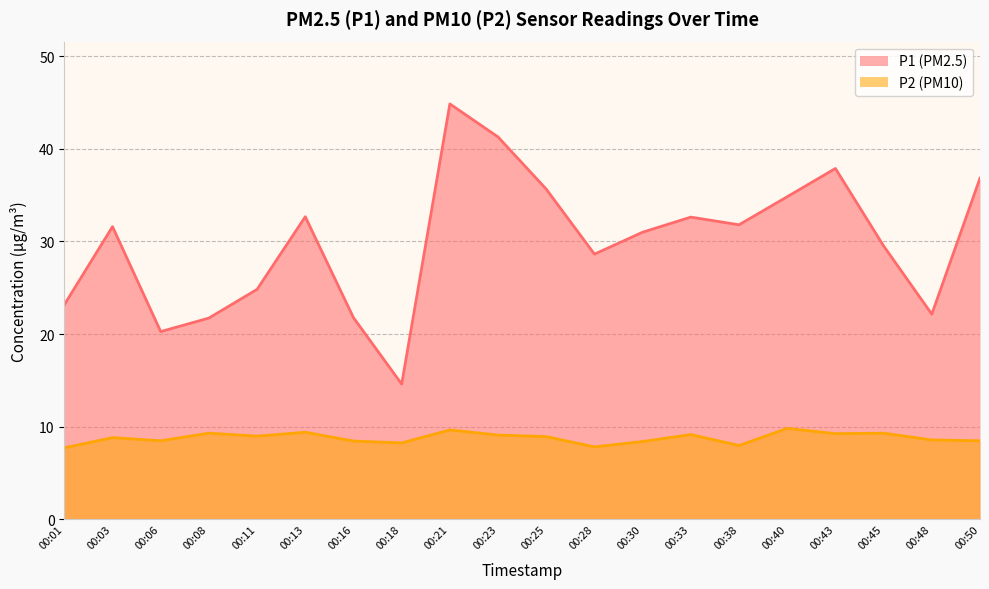

Between 00:18 and 00:25, which series saw the biggest shift?

P1 (PM2.5)